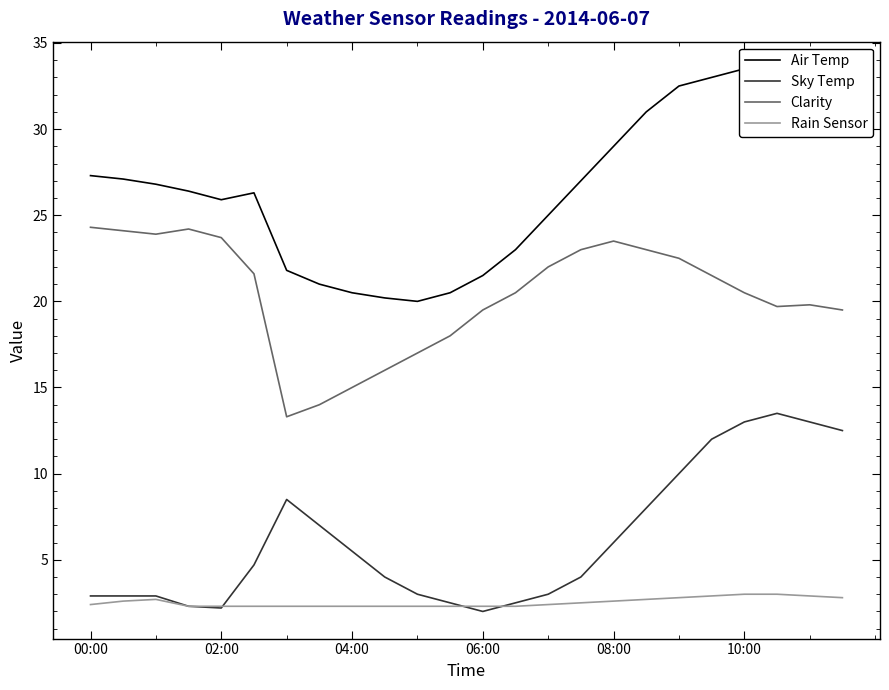

List the series in order of their overall mean, highest first.

Air Temp, Clarity, Sky Temp, Rain Sensor